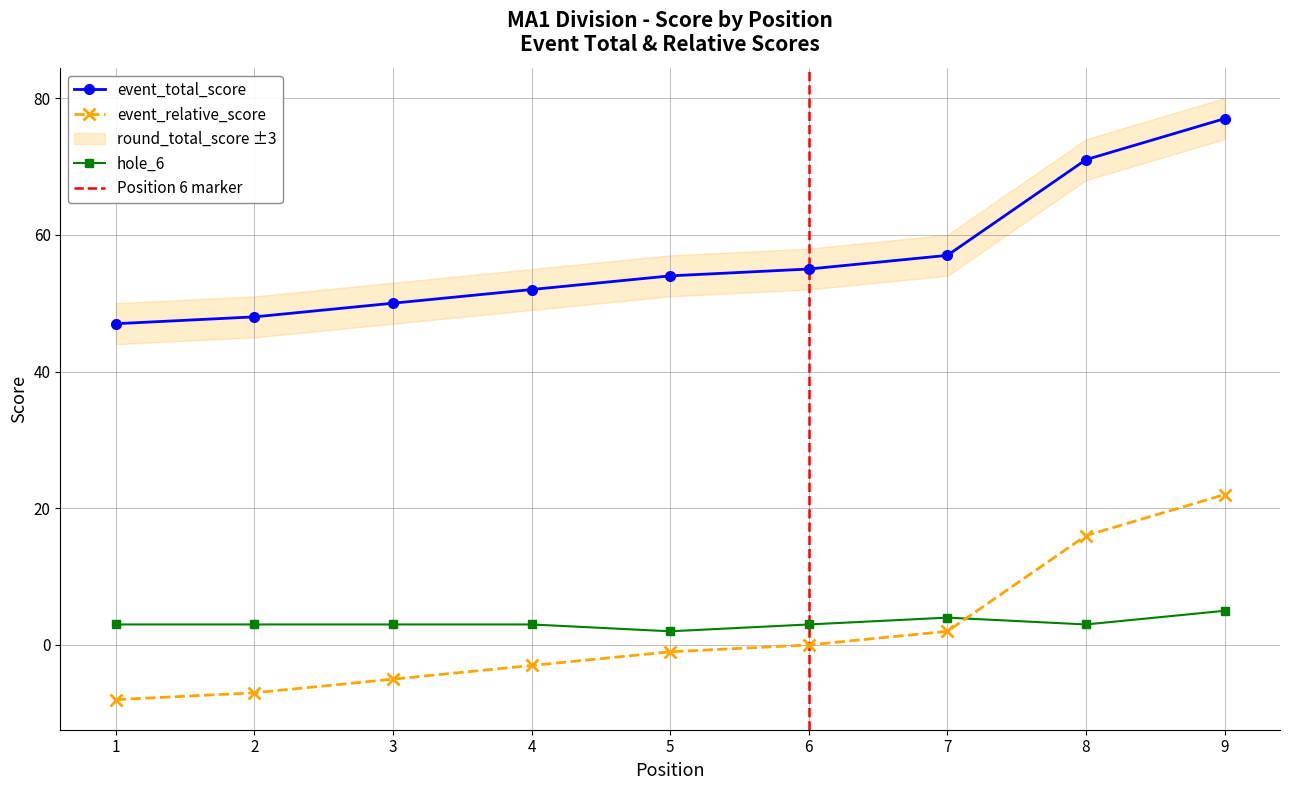

How many data points in event_total_score are above 54?

4